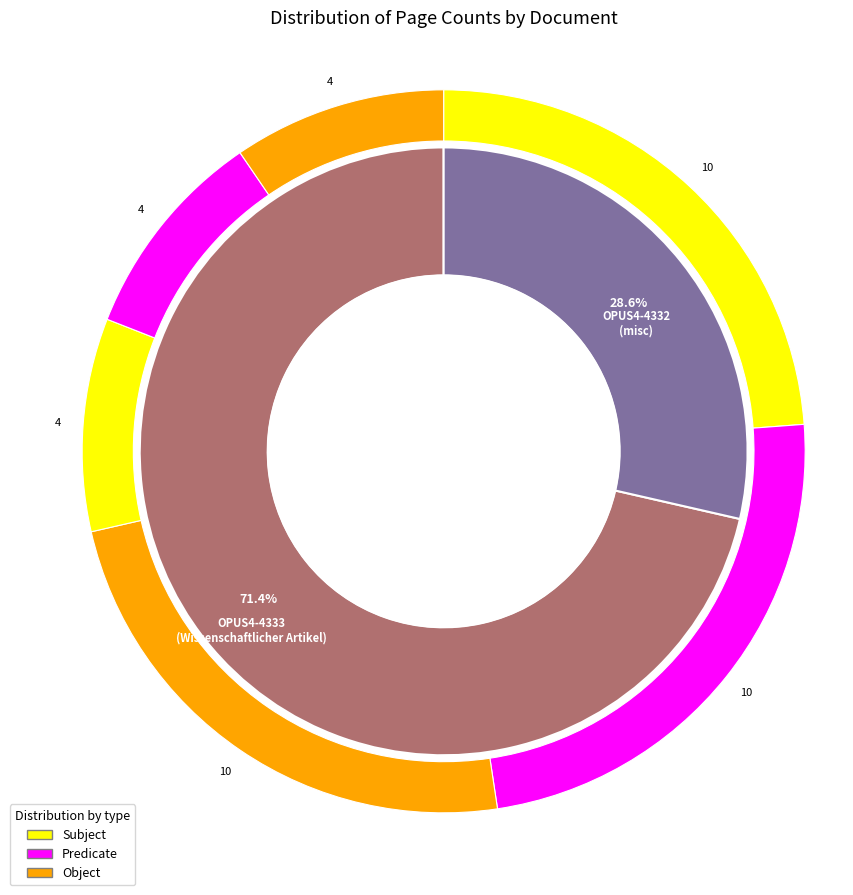

How many slices are in this pie chart?

2